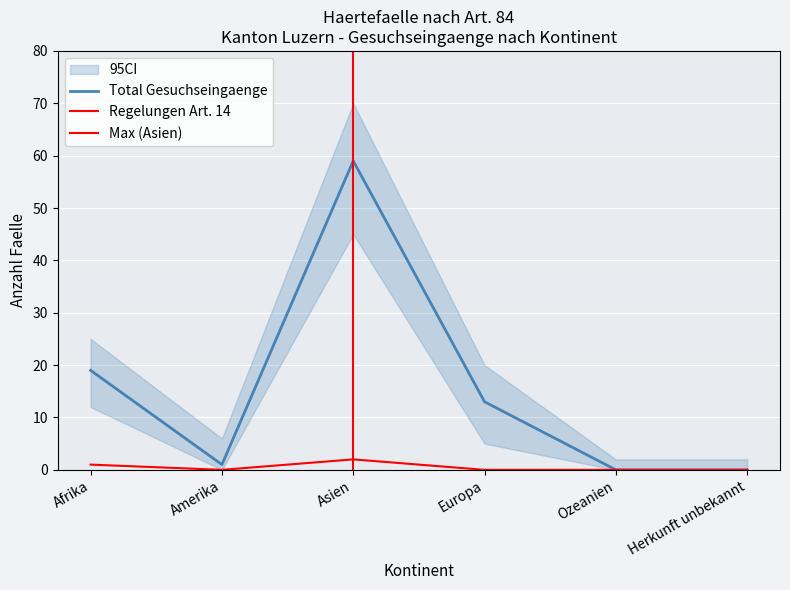

How many data points in Regelungen Vorlaeufe Gut are less than 13?

3